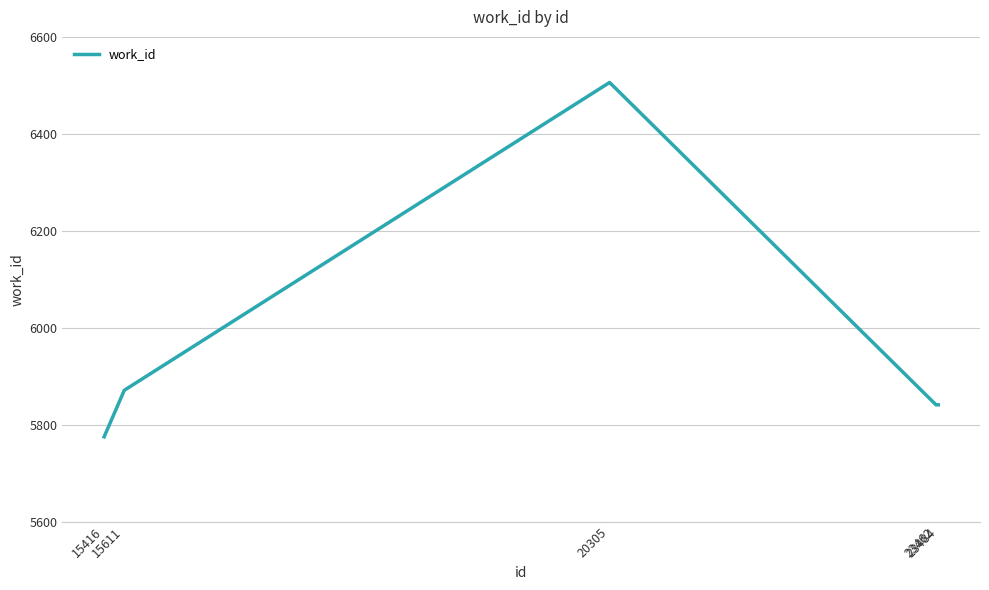

How many interior local peaks (higher than both neighbors) does the data have?

1